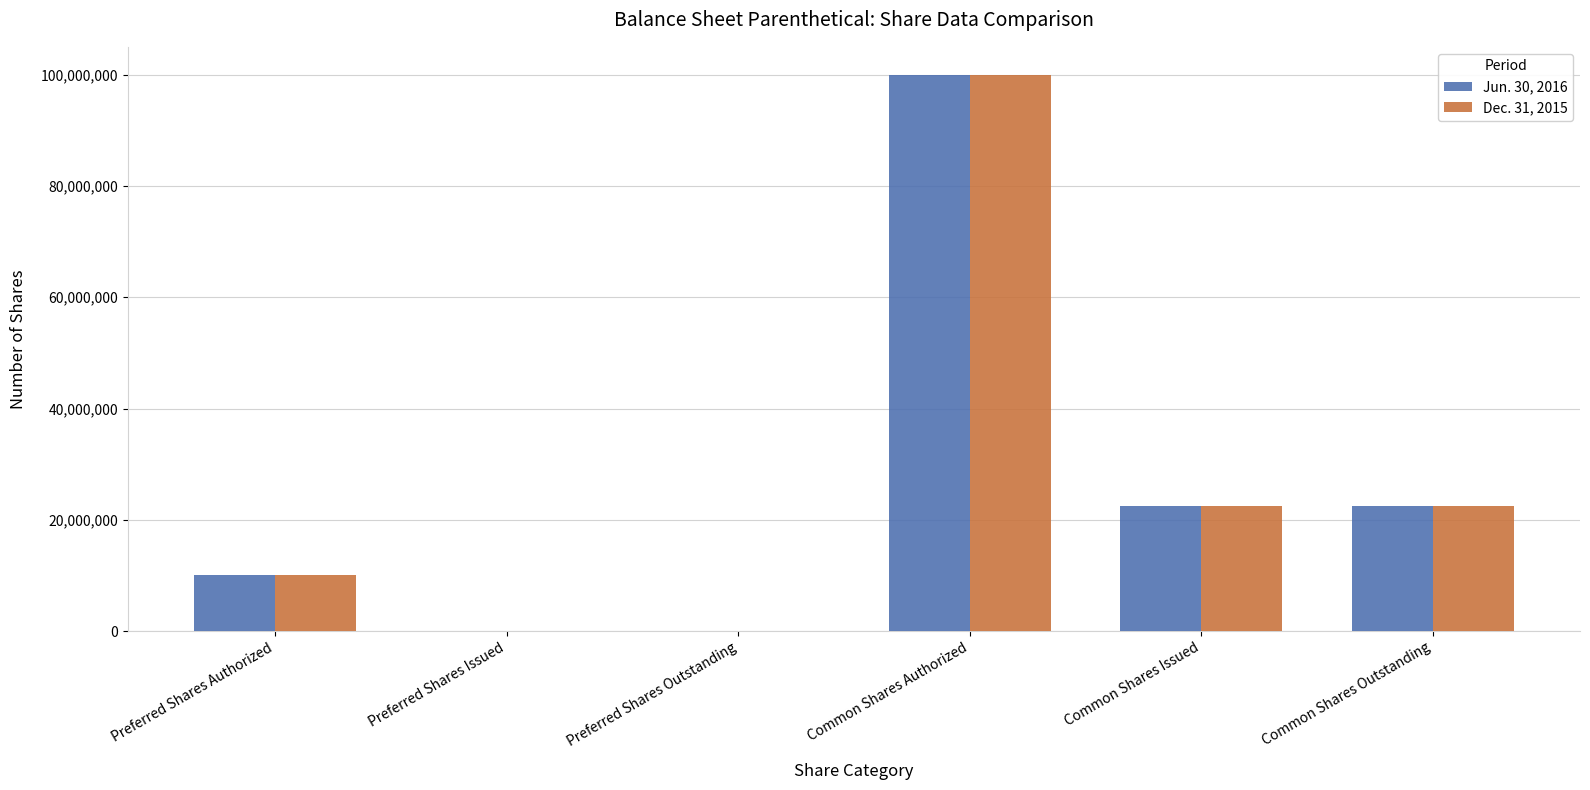

At which category is the sum across all series the highest?

Common Shares Authorized